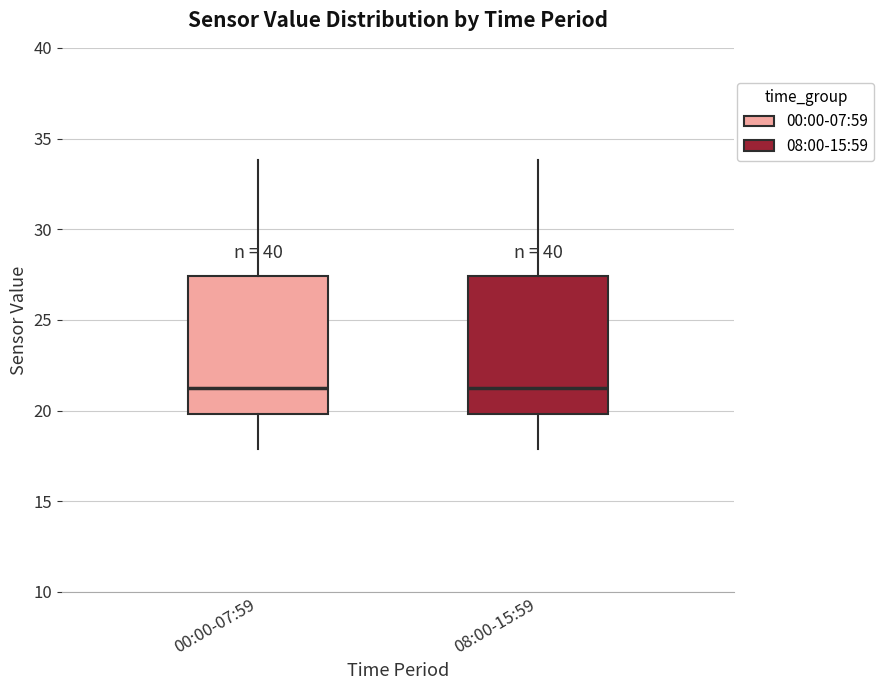

Reading left to right, read every box against the y-axis: the position of its median line, the range the box covers, and the ends of its whiskers. The values are not printed on the chart, so give them approximately, as read against the axis.

00:00-07:59: median 21.5, box 20.0 to 27.5, whiskers 18.0 to 34.0
08:00-15:59: median 21.5, box 20.0 to 27.5, whiskers 18.0 to 34.0